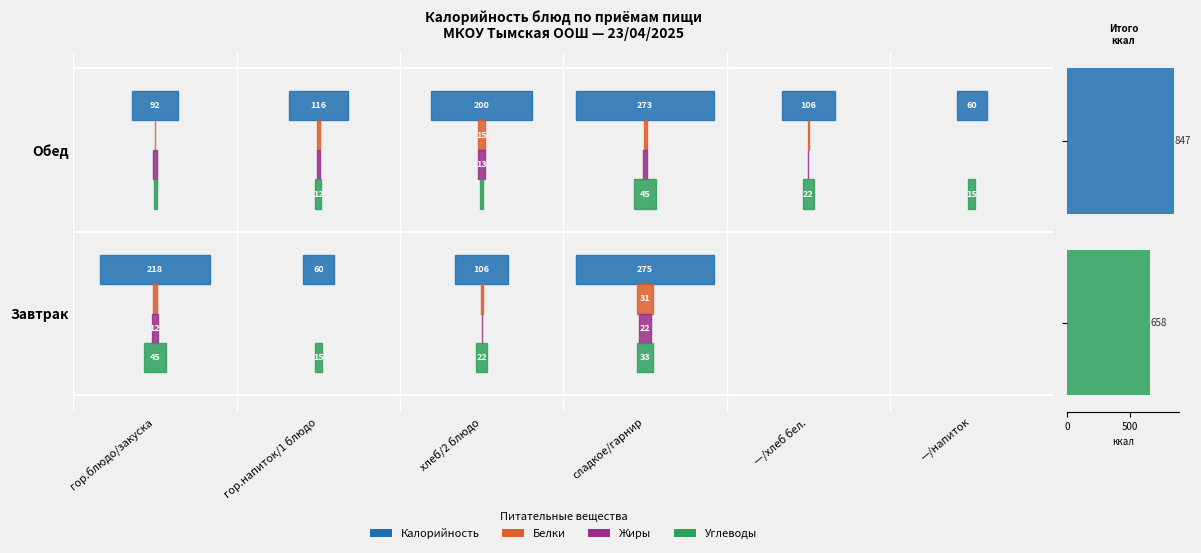

What is the difference between the maximum and minimum values?

188.9